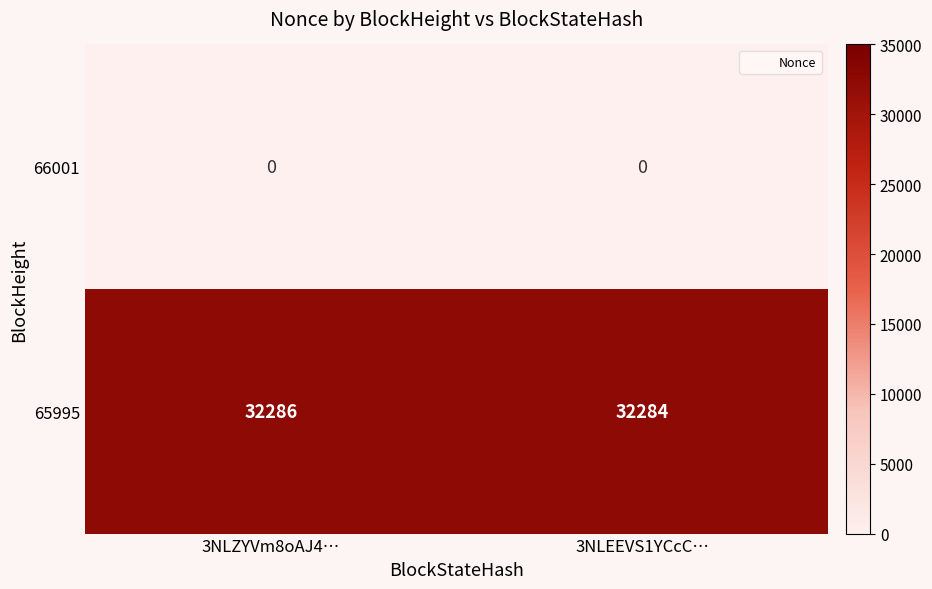

What is the spread (max minus min) of values at 3NLEEVS1YCcC…?

32284